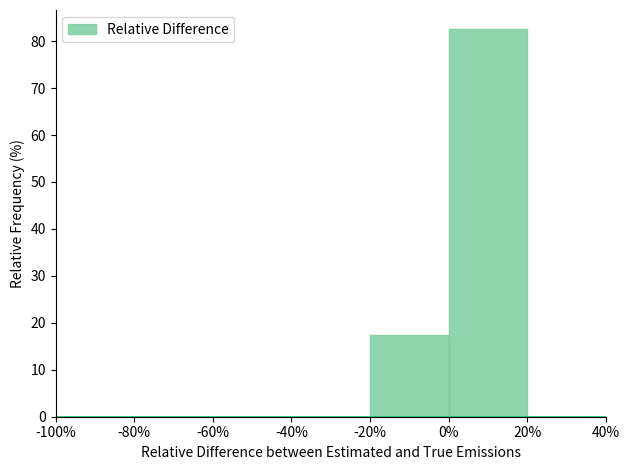

Over which range of the x-axis is the bar tallest?

0% to 20%